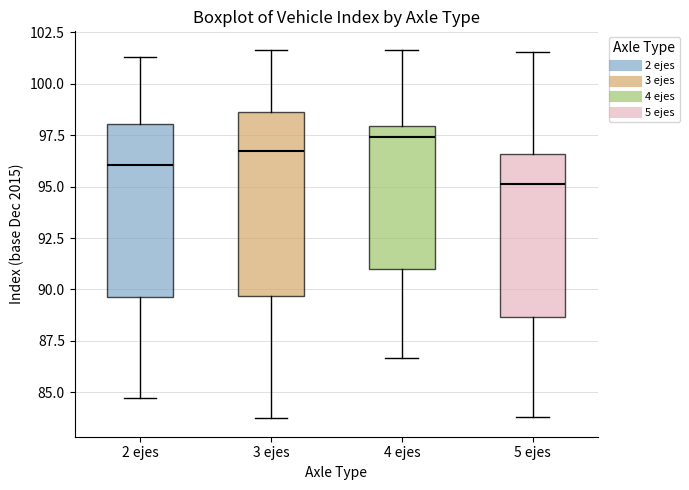

Reading left to right, transcribe this box plot: for each box, give where its median line is, the range the box spans, and where its two whiskers end, as read against the y-axis. The values are not printed on the chart, so give them approximately, as read against the axis.

2 ejes: median 96.0, box 89.5 to 98.0, whiskers 85.0 to 101.5
3 ejes: median 96.5, box 89.5 to 98.5, whiskers 83.5 to 101.5
4 ejes: median 97.5, box 91.0 to 98.0, whiskers 86.5 to 101.5
5 ejes: median 95.0, box 88.5 to 96.5, whiskers 84.0 to 101.5